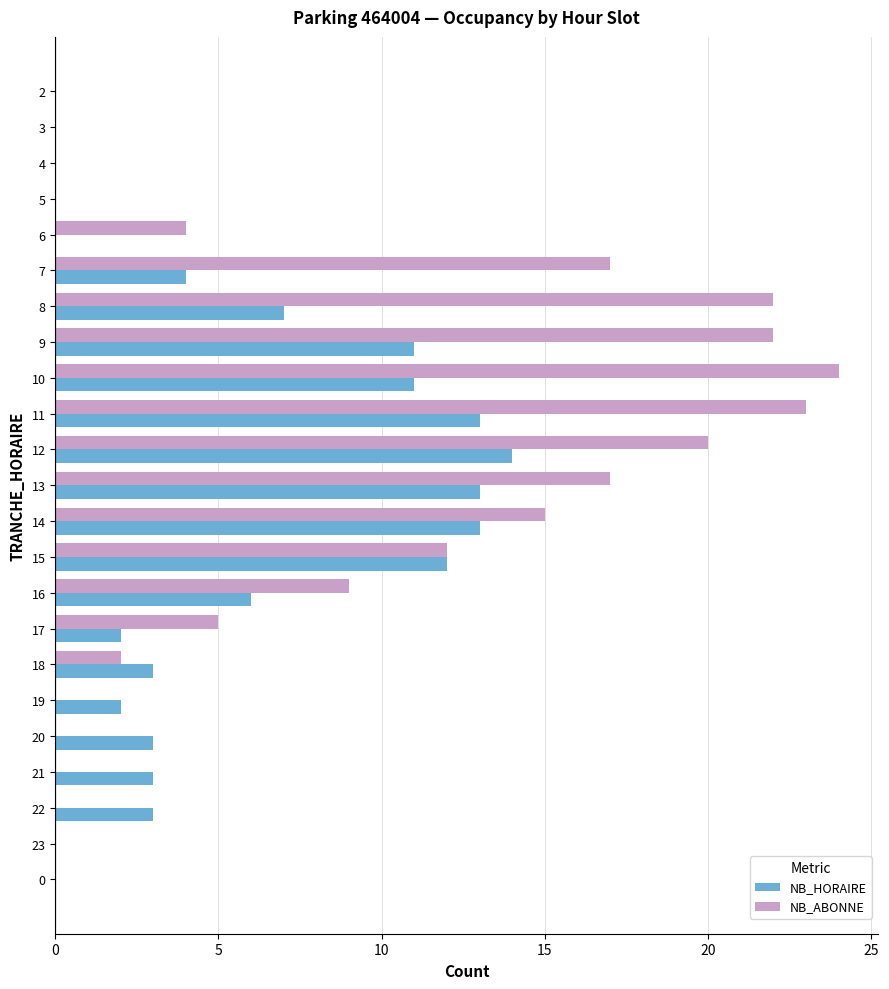

What is the sum of all NB_HORAIRE values?

120